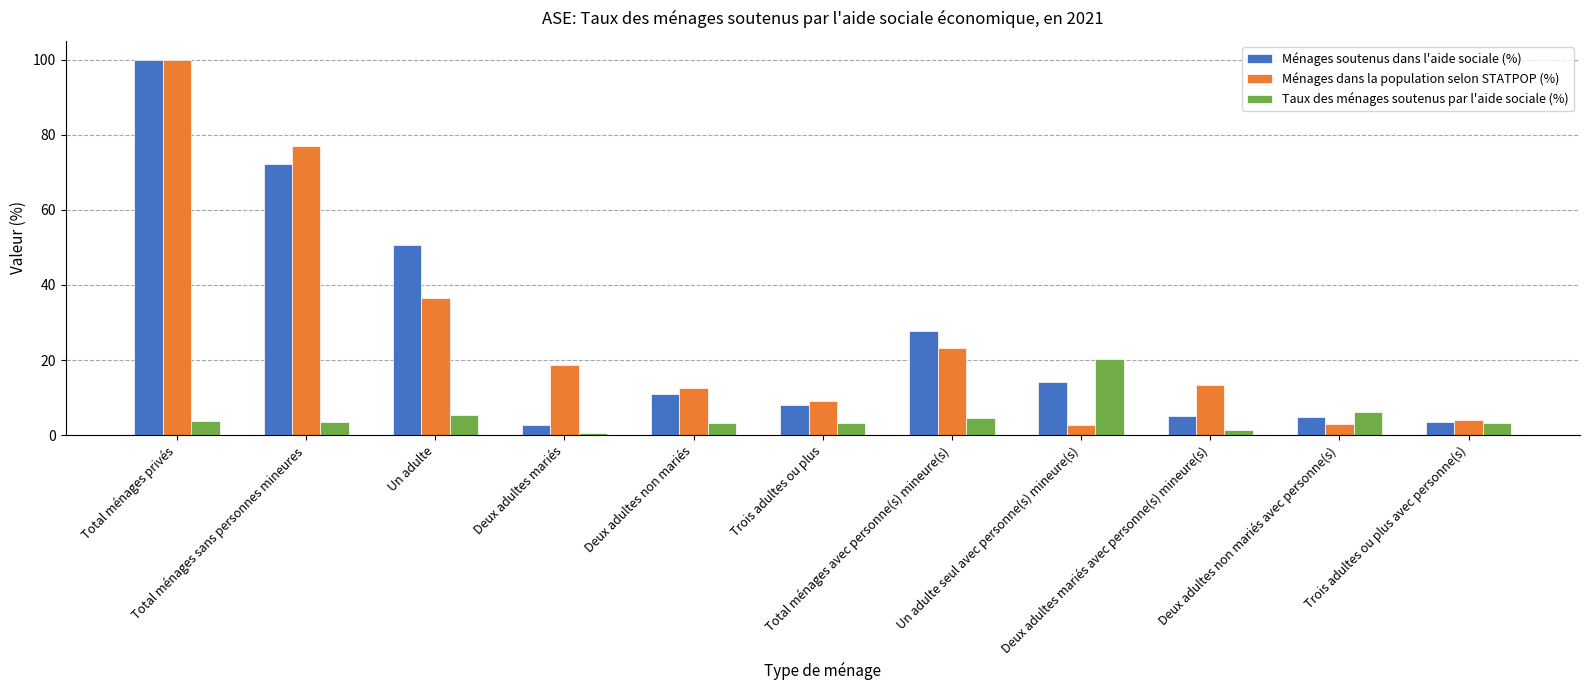

What is the difference between the maximum and minimum values in the Taux des ménages soutenus par l'aide sociale (%) series?

19.8